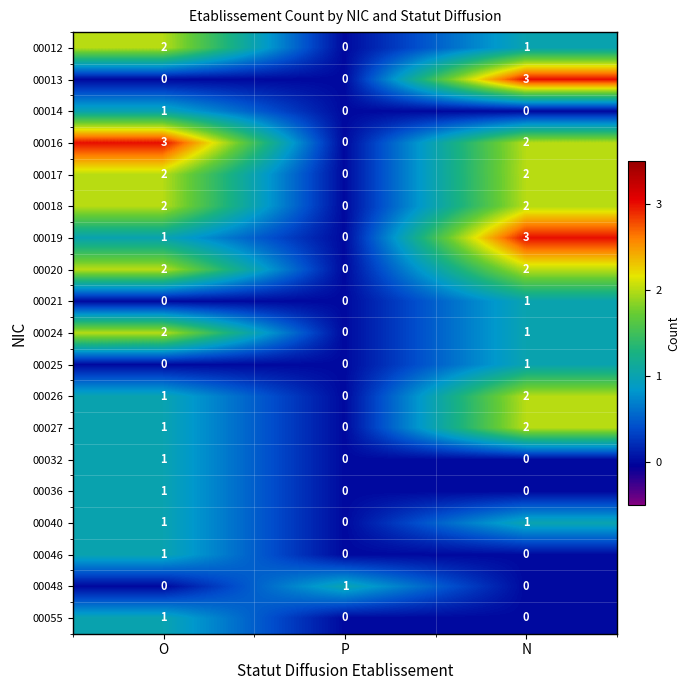

Between O and P, which series saw the biggest shift?

00016